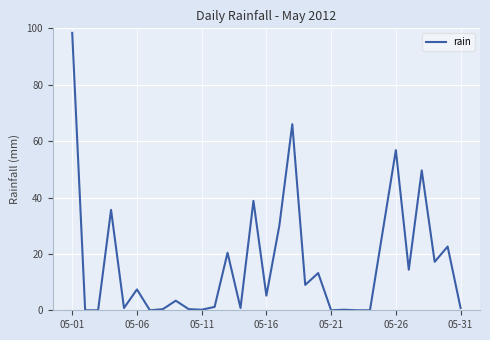

What is the difference between the second highest and second lowest values?

66.0